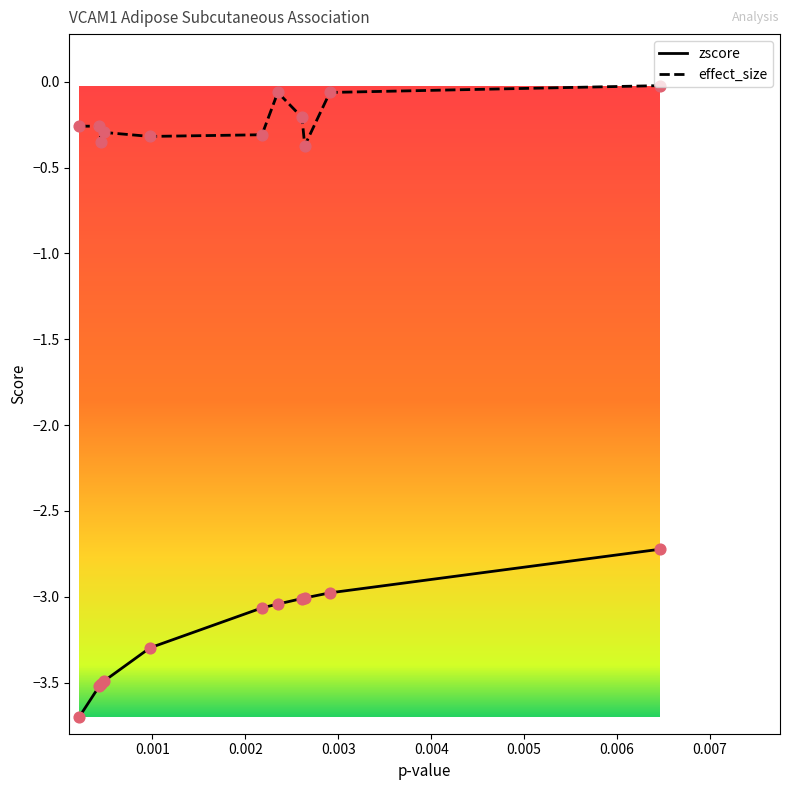

Which series has the widest spread of values?

zscore